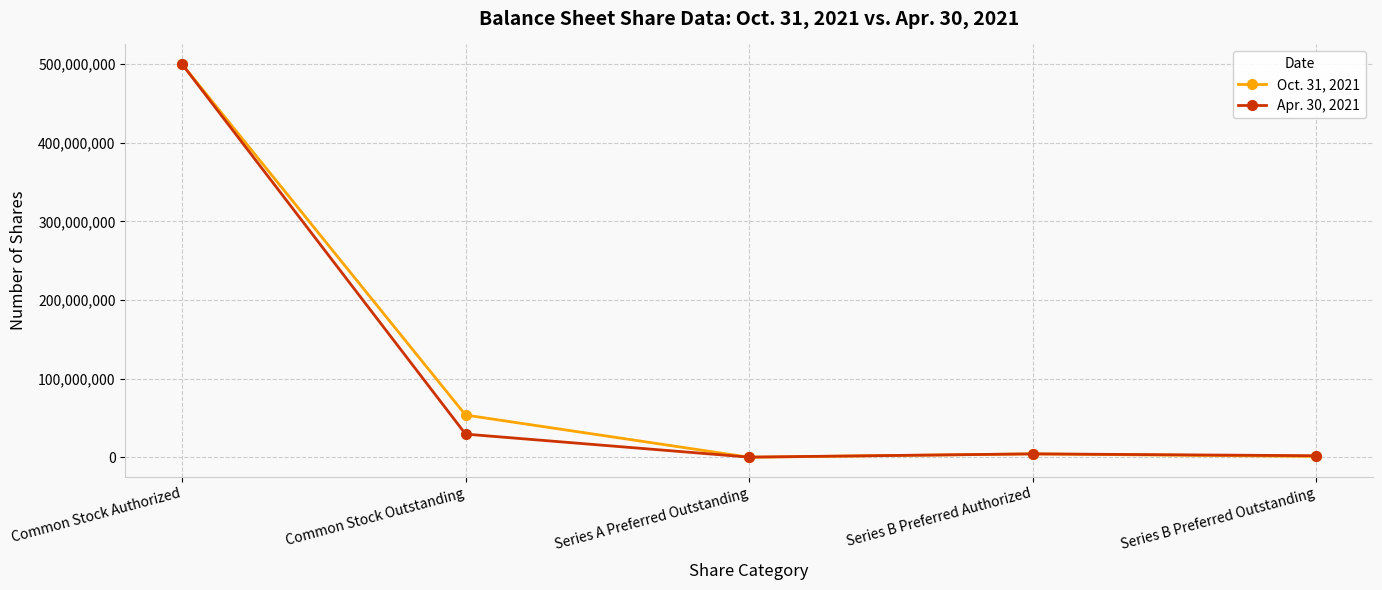

Where is the first local maximum for Oct. 31, 2021?

Series B Preferred Authorized